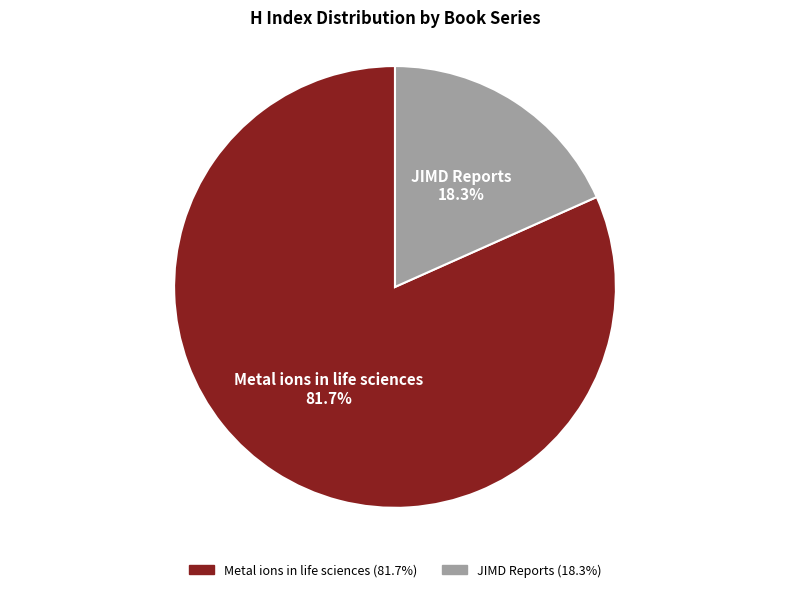

Does any single category account for the majority?

Yes